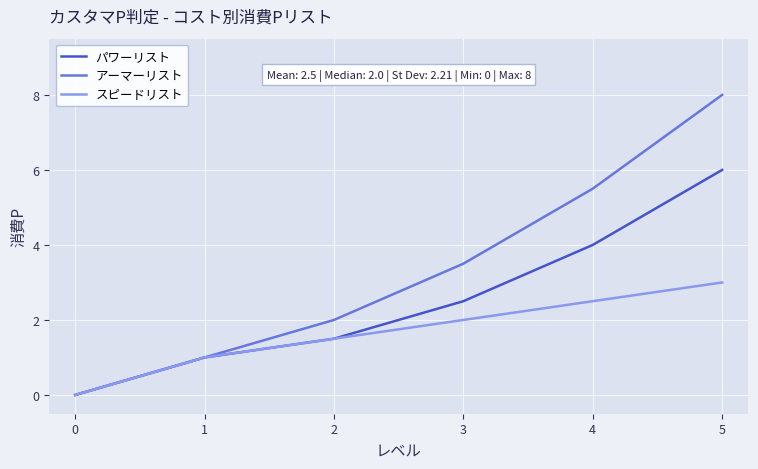

True or false: アーマーリスト has more than 0 points higher than both neighbors.

False